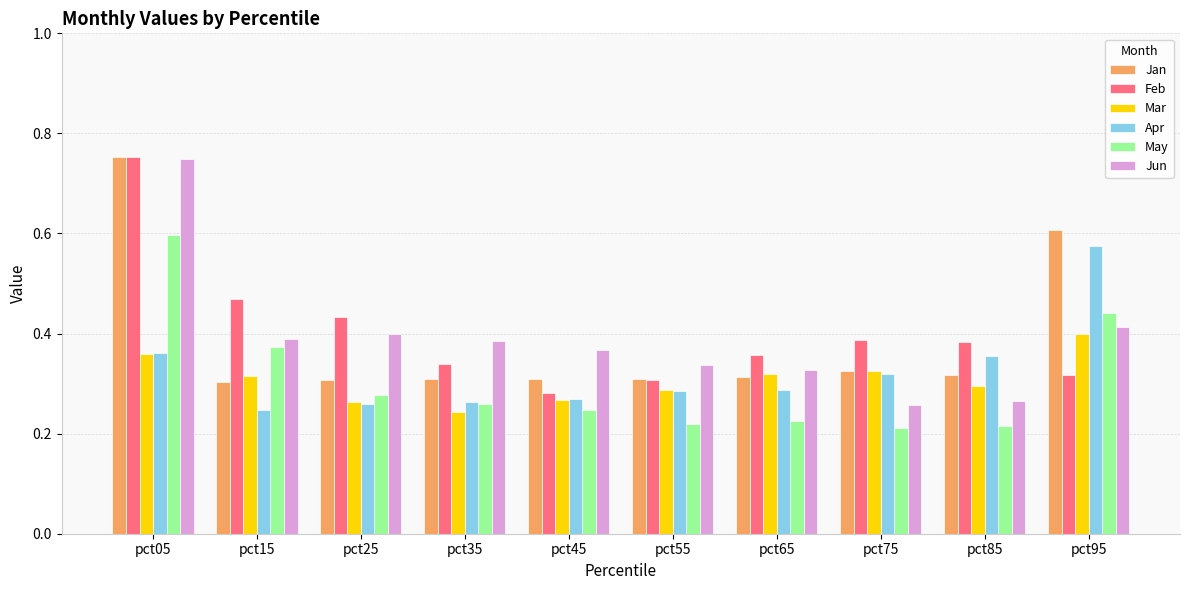

Count the Jun values in the range 0 to 1.

10